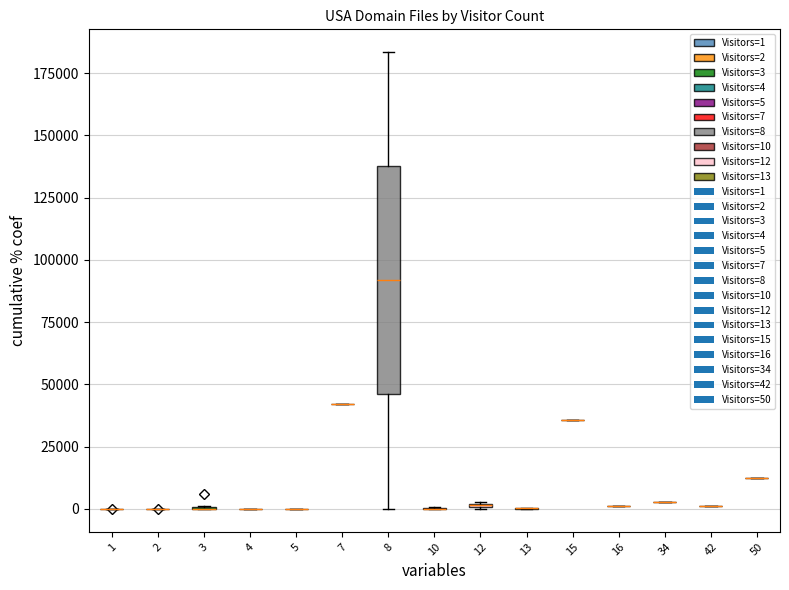

Reading left to right, list all the values displayed in this chart.

19	3	2768	158	35856	2811	4	344	1393	1226	3	37	1	12565	168	12	168	183463	42138	6197	7	16	11	719	1	10	77	125	39	114	1	2	18	5	74	9	24	3	1152	8